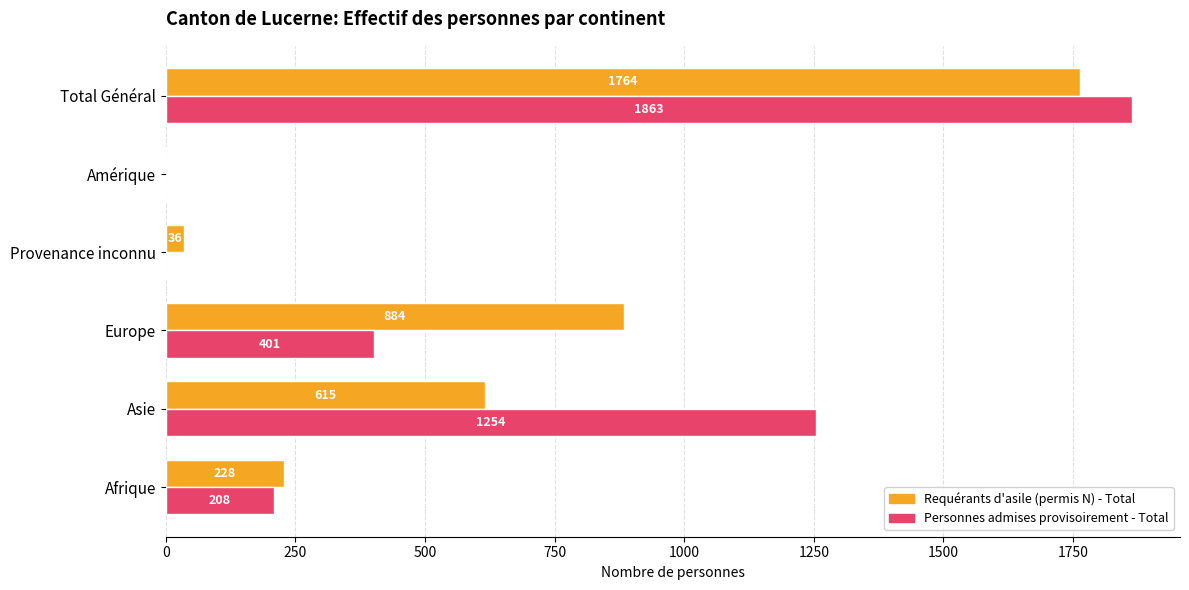

Which category has the highest value in the Personnes admises provisoirement - Total series?

Total Général